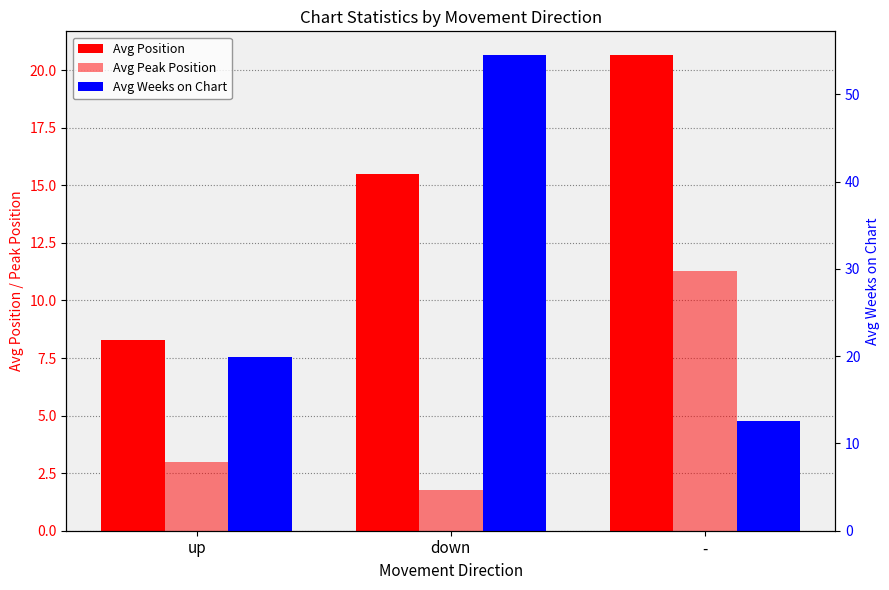

Reading right to left, what are all the values shown in this chart?

Avg Position: 20.7	15.5	8.3
Avg Peak Position: 11.3	1.8	3.0
Avg Weeks on Chart: 12.6	54.5	19.9